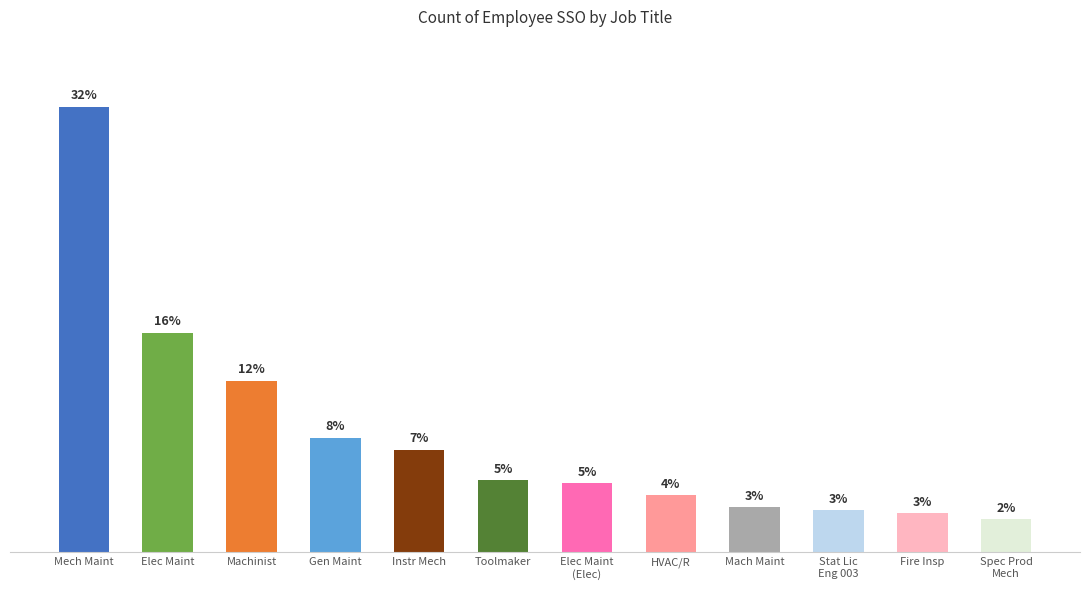

Rank the categories by value from highest to lowest.

Mech Maint, Elec Maint, Machinist, Gen Maint, Instr Mech, Toolmaker, Elec Maint
(Elec), HVAC/R, Mach Maint, Stat Lic
Eng 003, Fire Insp, Spec Prod
Mech